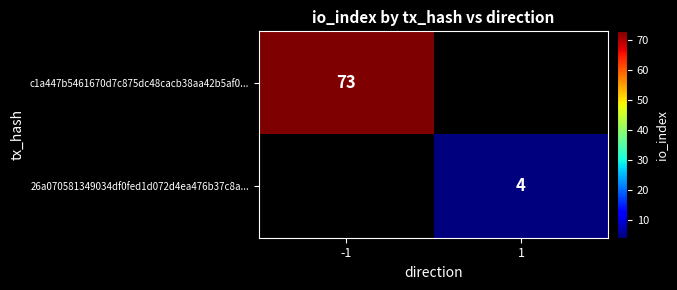

The value of 26a070581349034df0fed1d072d4ea476b37c8a... at 1 is 1. True or false?

False